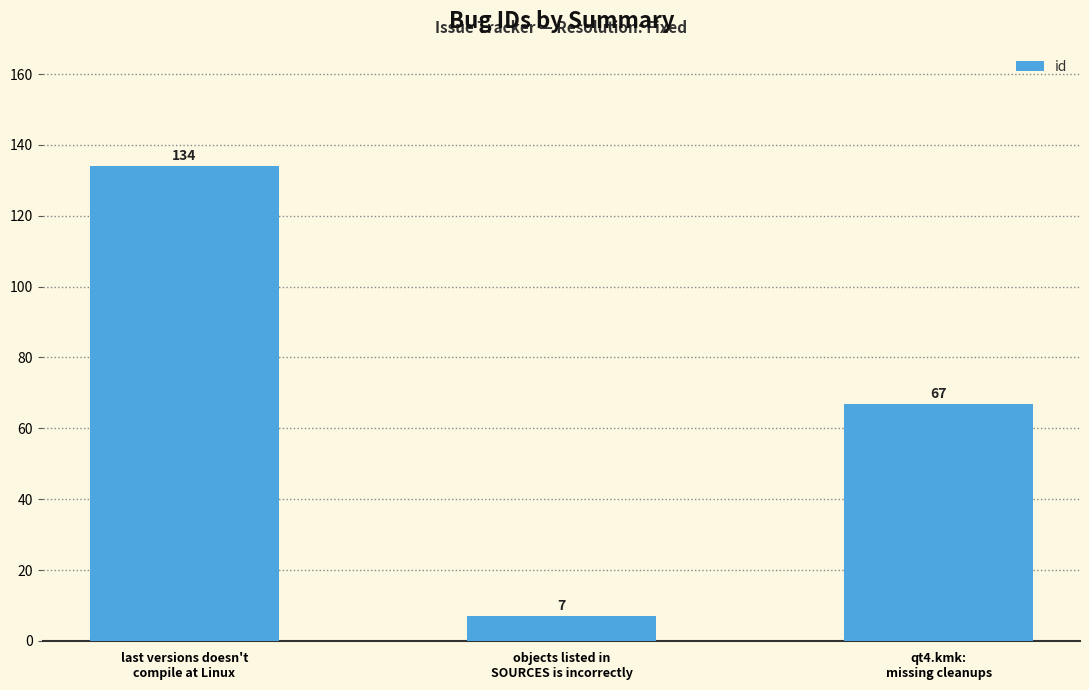

The value at qt4.kmk:
missing cleanups is 67. True or false?

True